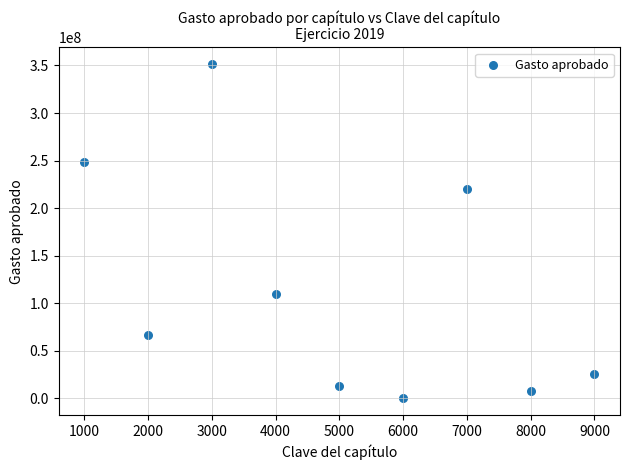

What is the range of X values (max minus min)?

8000.0